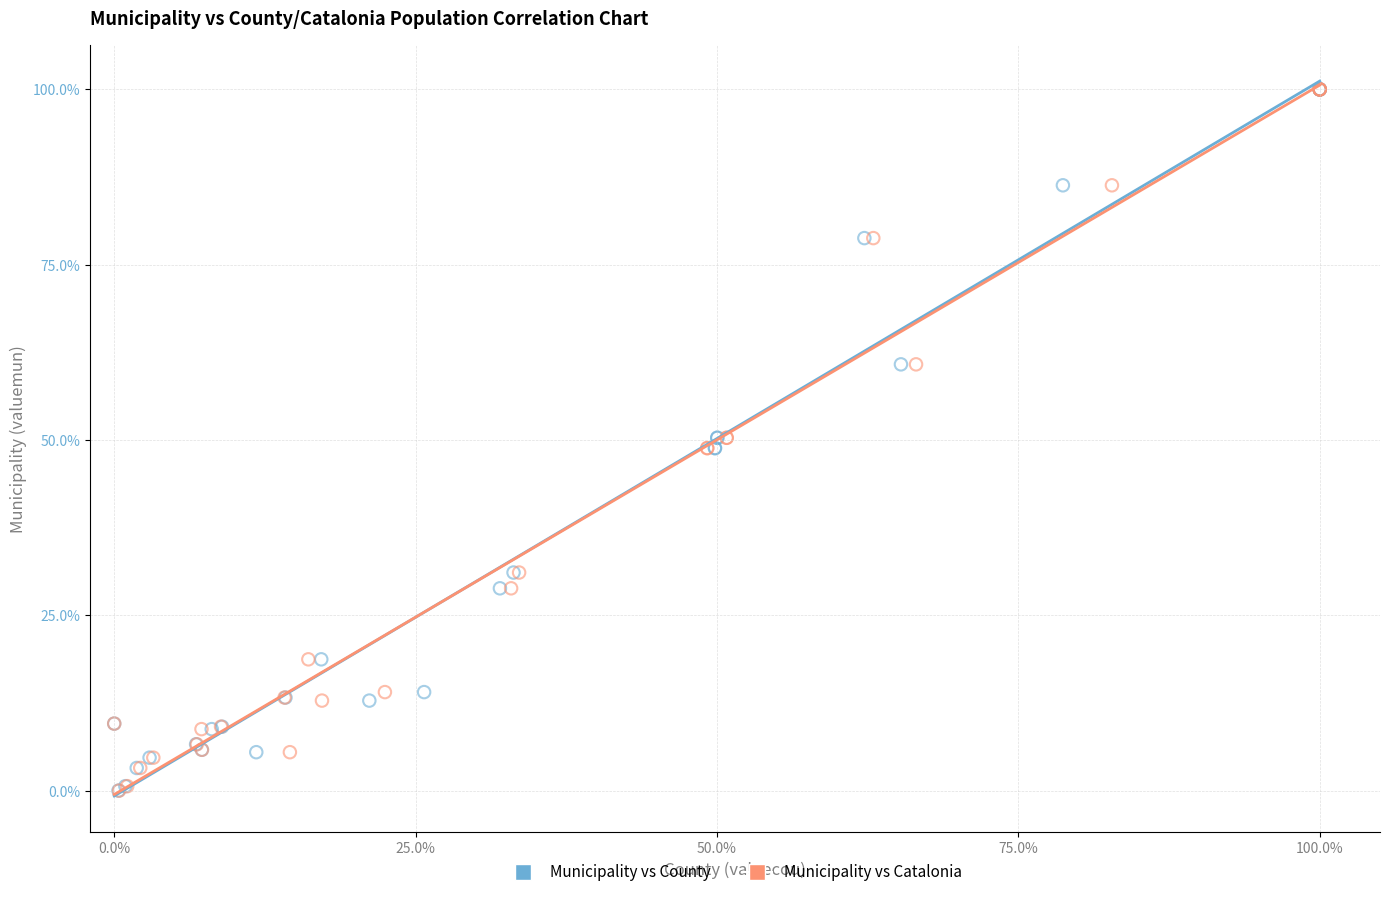

What are all the series names shown in the legend?

Municipality vs County, Municipality vs Catalonia